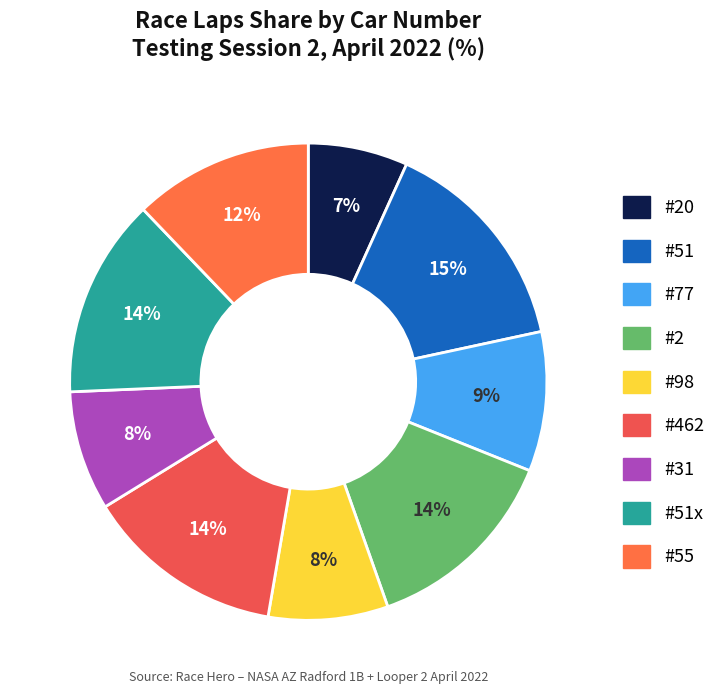

How many slices are in this pie chart?

9